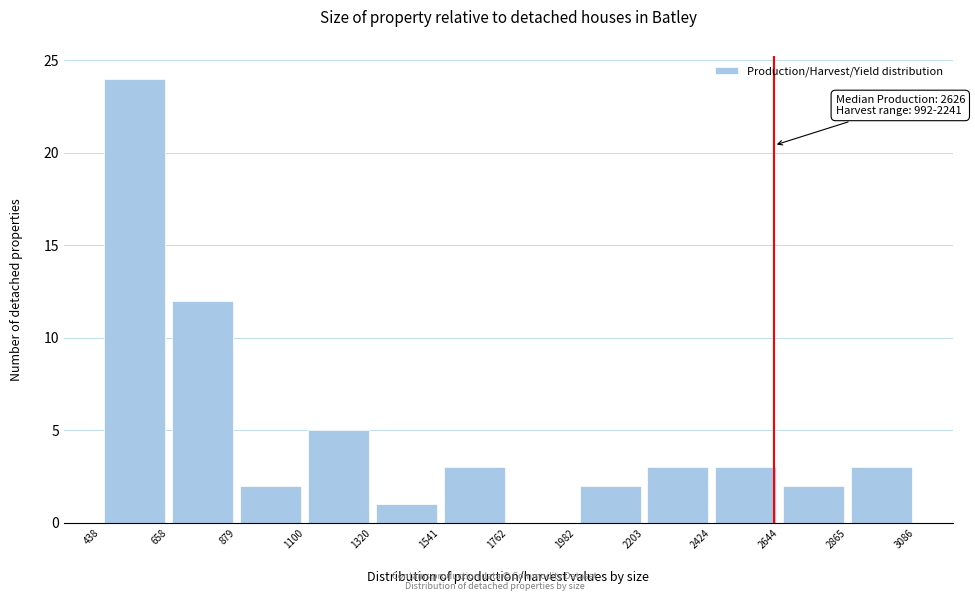

Over which range of the x-axis is the bar tallest?

438 to 658